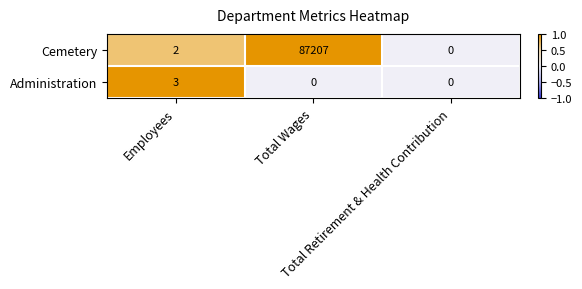

How many categories are shown in the chart?

3